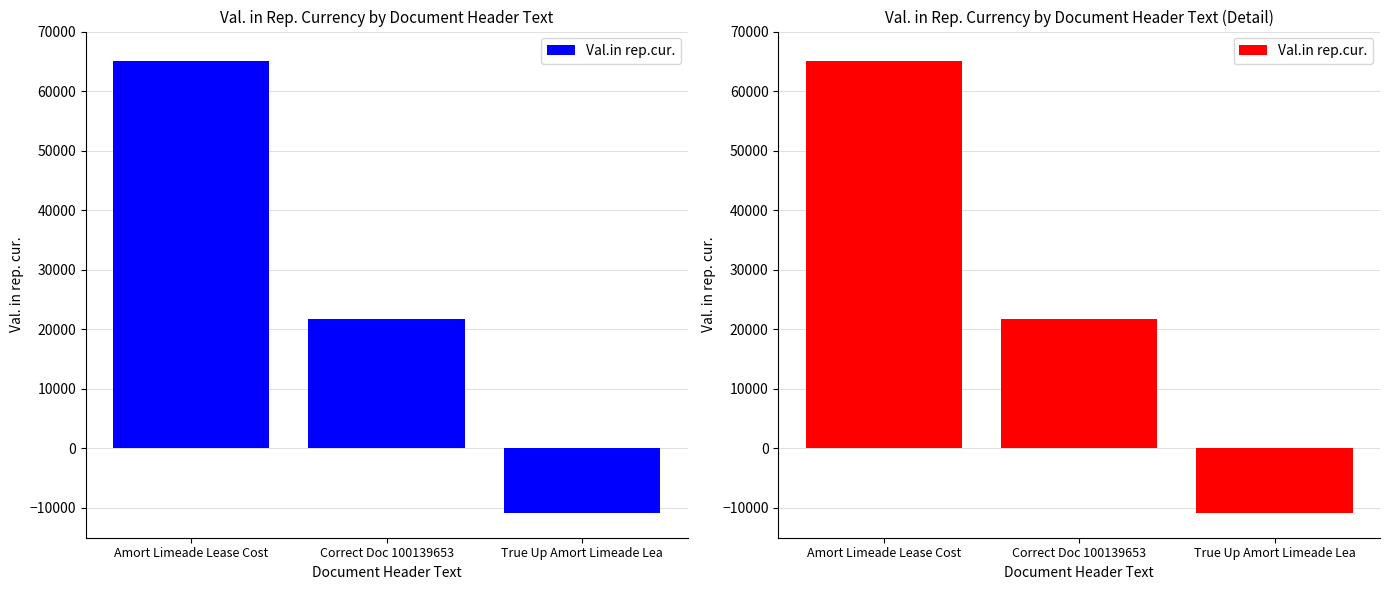

Which label corresponds to the smallest value in the chart?

True Up Amort Limeade Lea